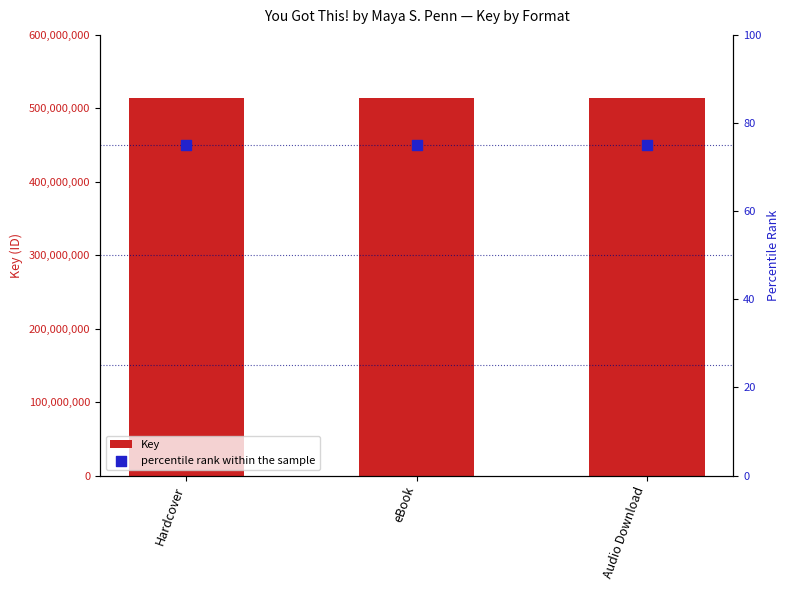

Which series reaches the maximum Y coordinate?

Key